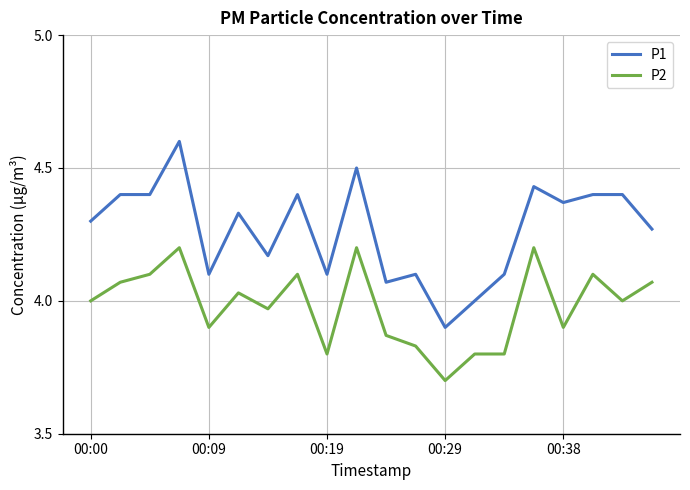

True or false: P1 and P2 intersect in this chart.

False